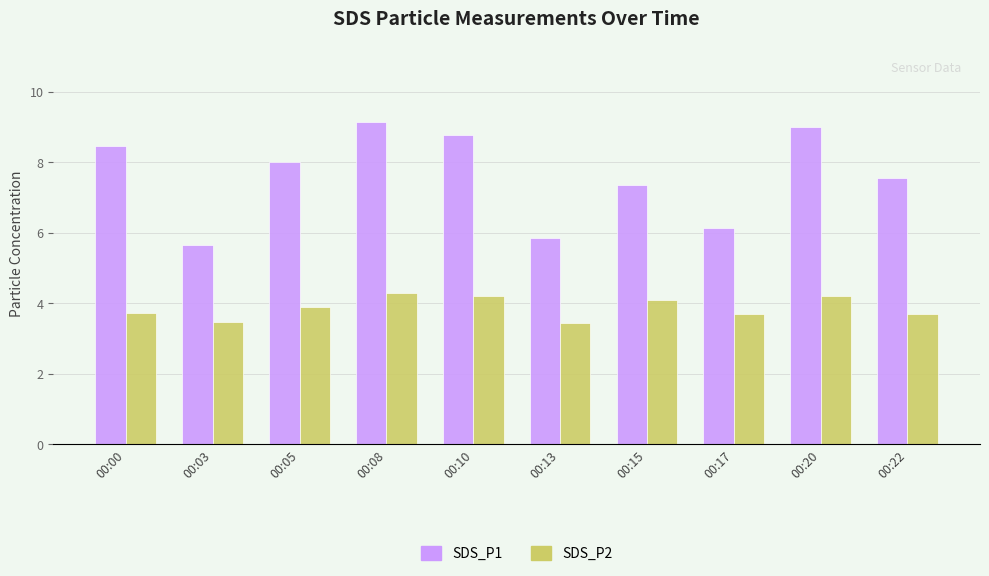

At which label is SDS_P1 closest to 7?

00:15